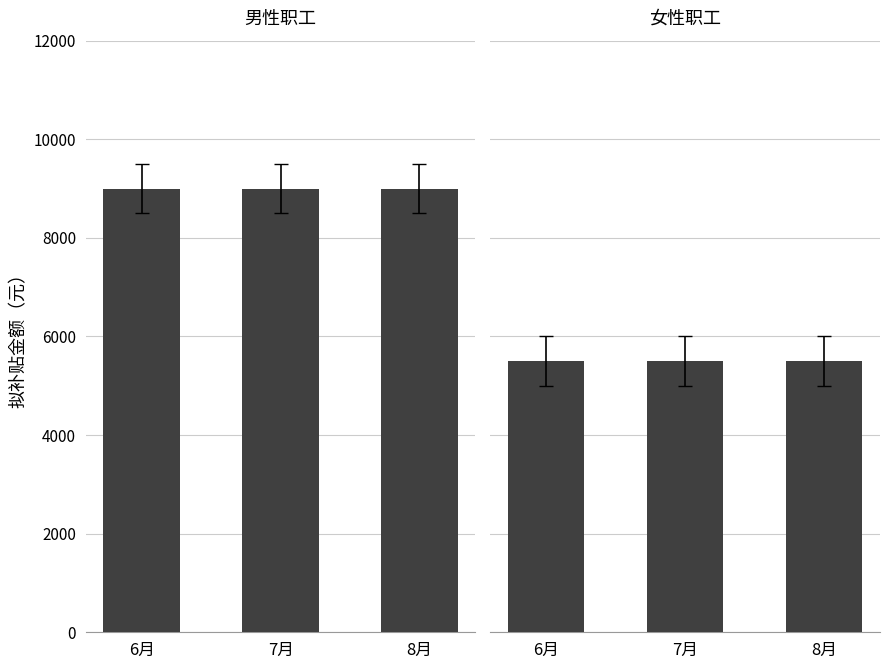

Reading right to left, transcribe all the data shown in this chart.

男性职工: 9000	9000	9000
女性职工: 5500	5500	5500